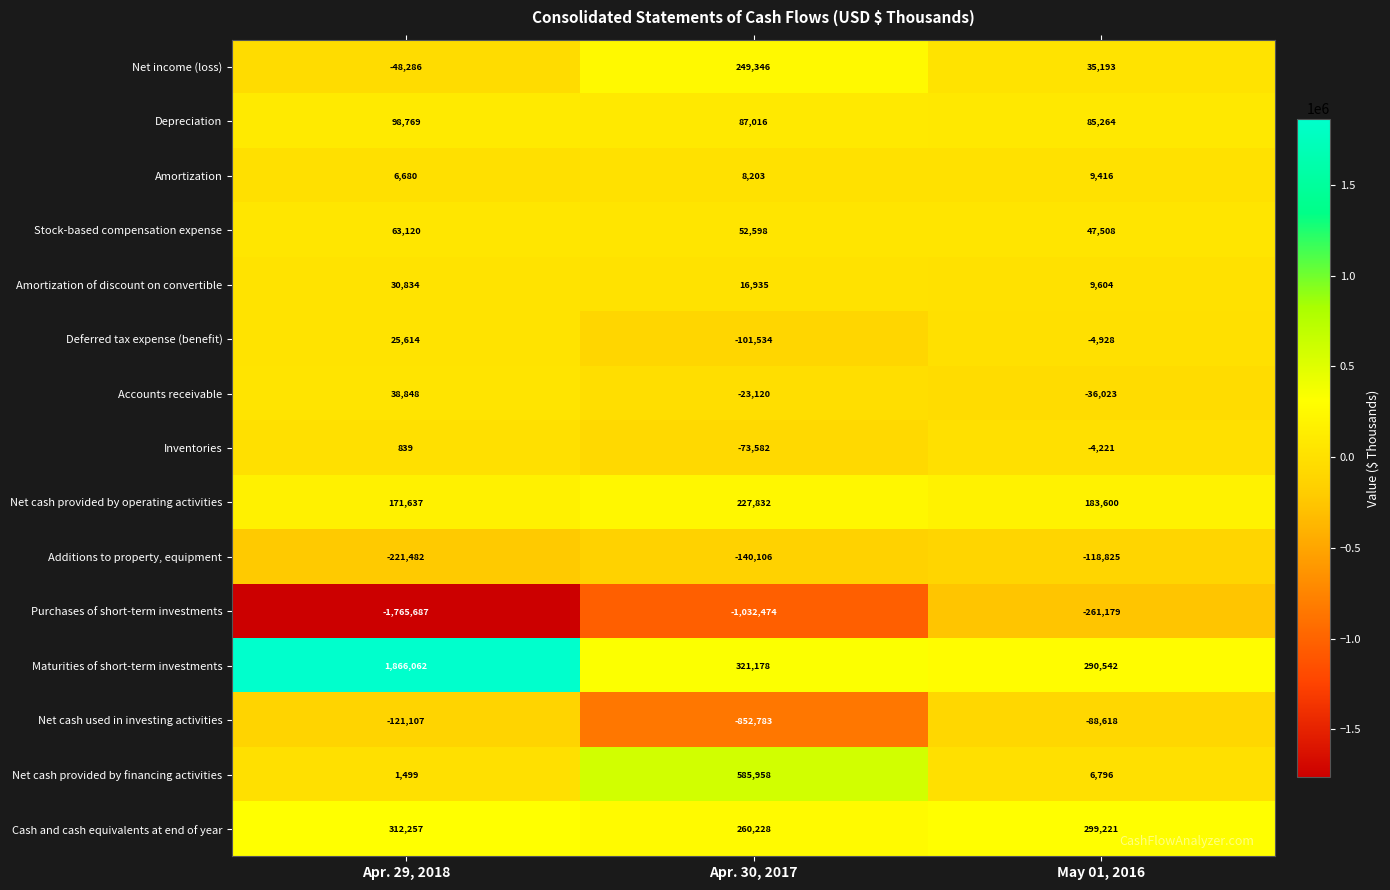

How many series are shown in this chart?

15